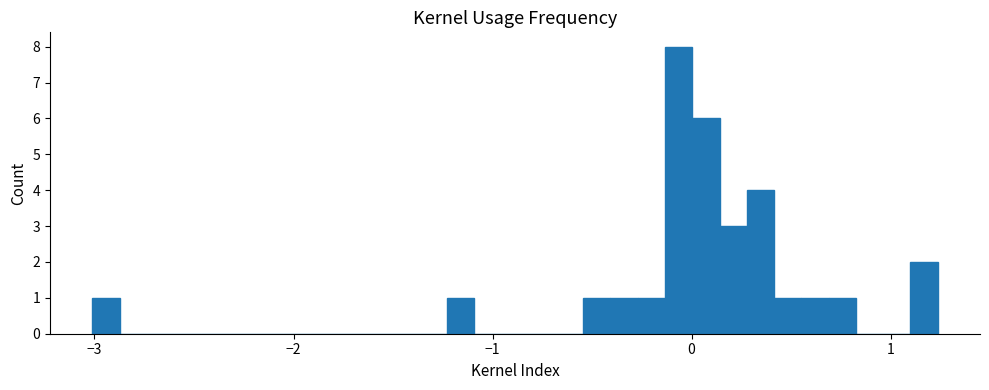

Read against the x-axis, roughly where is the centre of the tallest bar?

-0.1